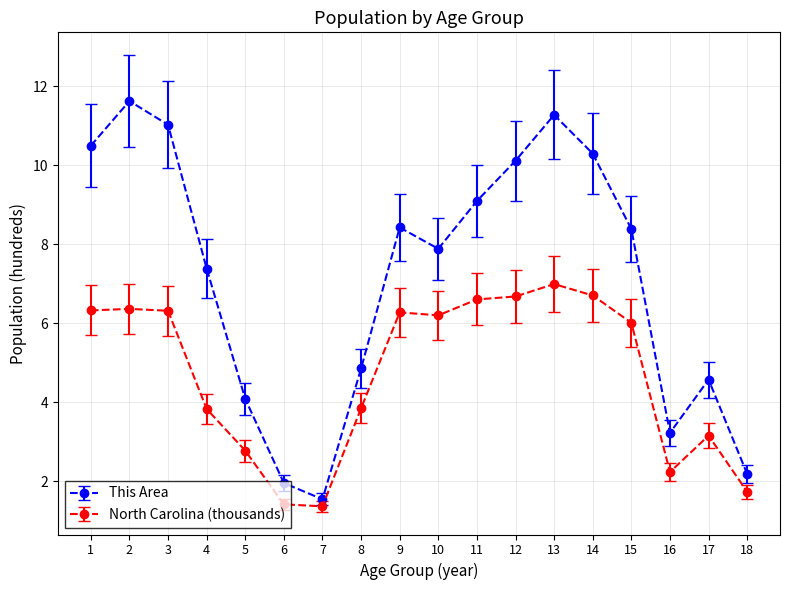

True or false: This Area has more than 2 points higher than both neighbors.

True